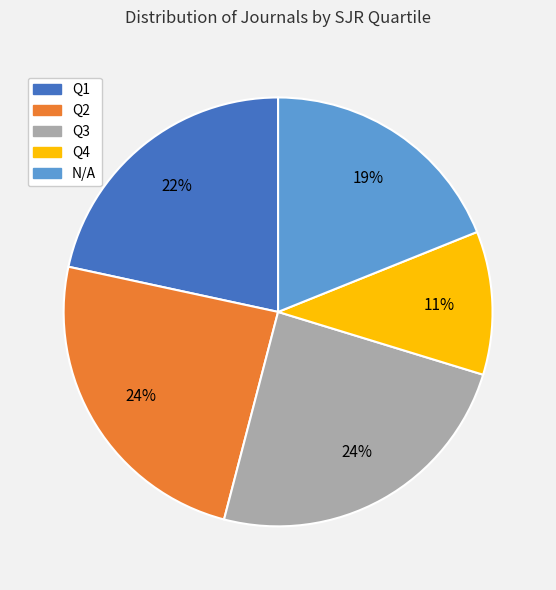

How many slices are in this pie chart?

5